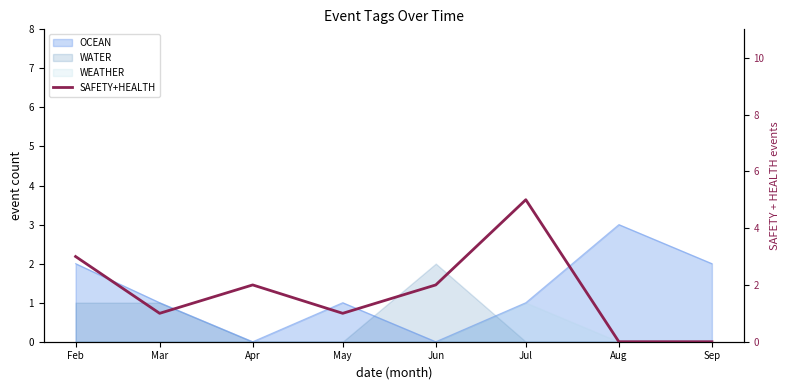

Reading left to right, list all the values displayed in this chart.

Feb=3	Mar=1	Apr=2	May=1	Jun=2	Jul=5	Aug=0	Sep=0